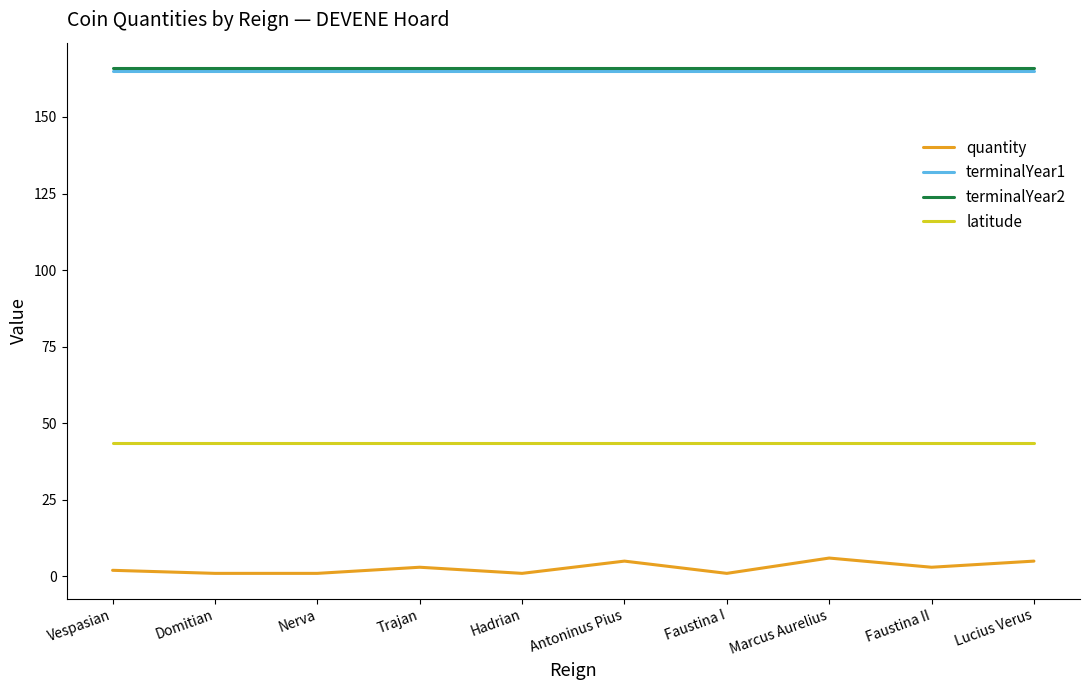

What is the greatest value displayed?

166.0